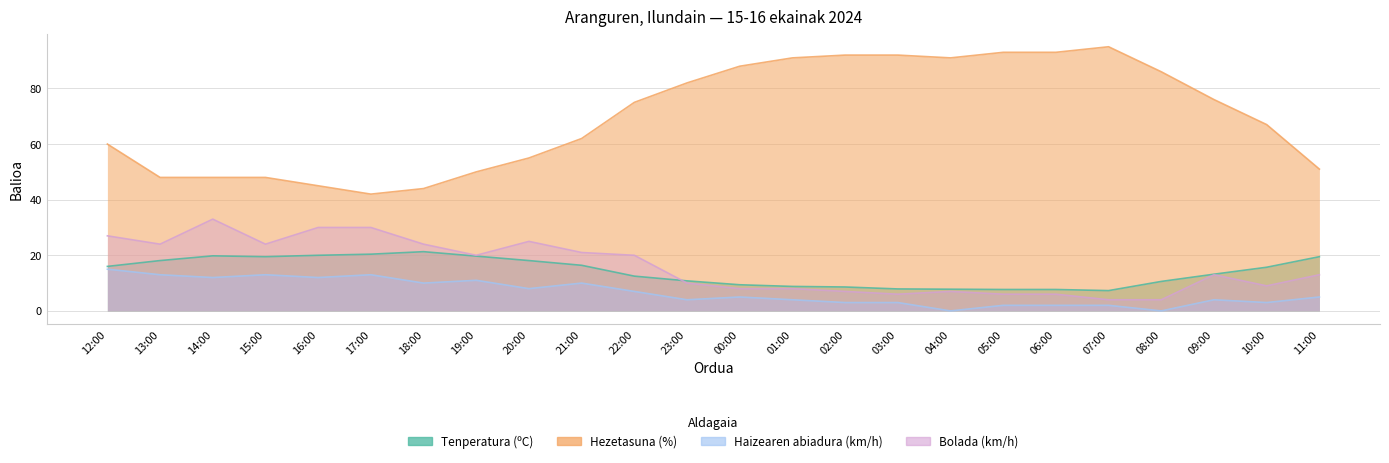

Between 20:00 and 04:00, which series saw the biggest shift?

Hezetasuna (%)